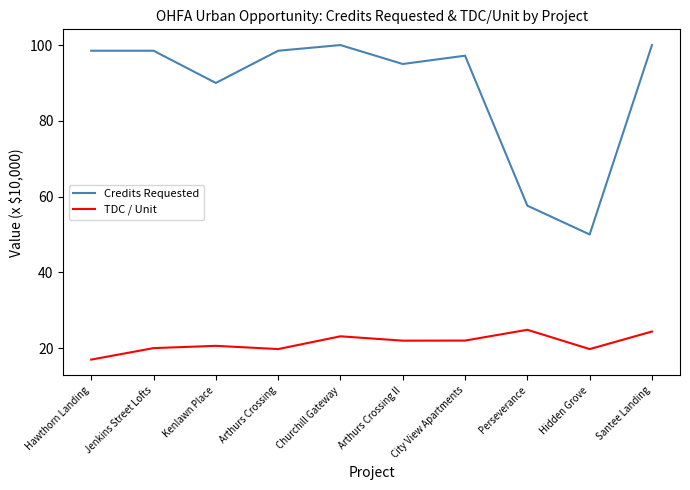

What is the smallest value displayed?

17.0